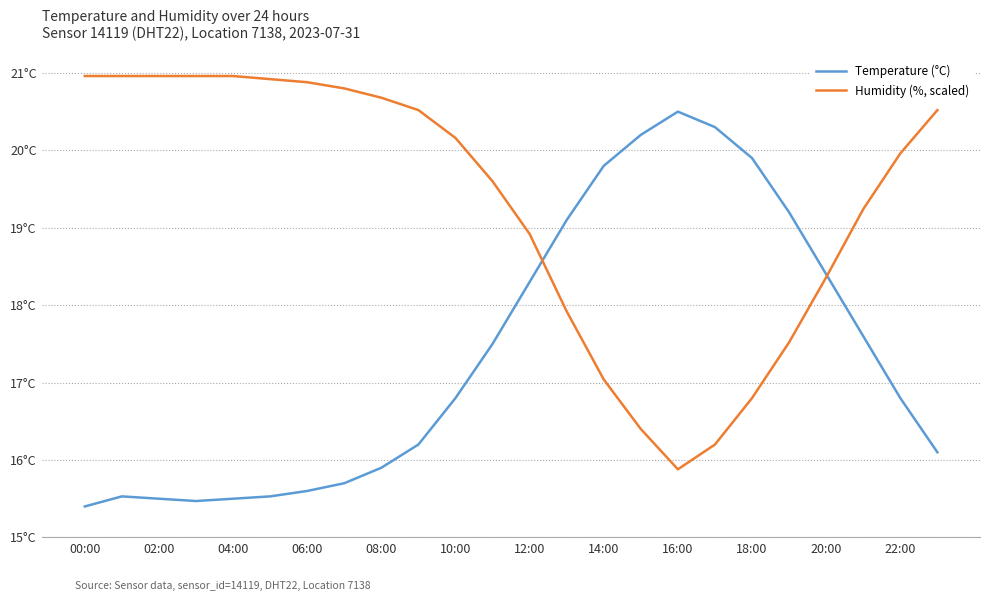

What are all the series names shown in the legend?

Temperature (°C), Humidity (%, scaled)